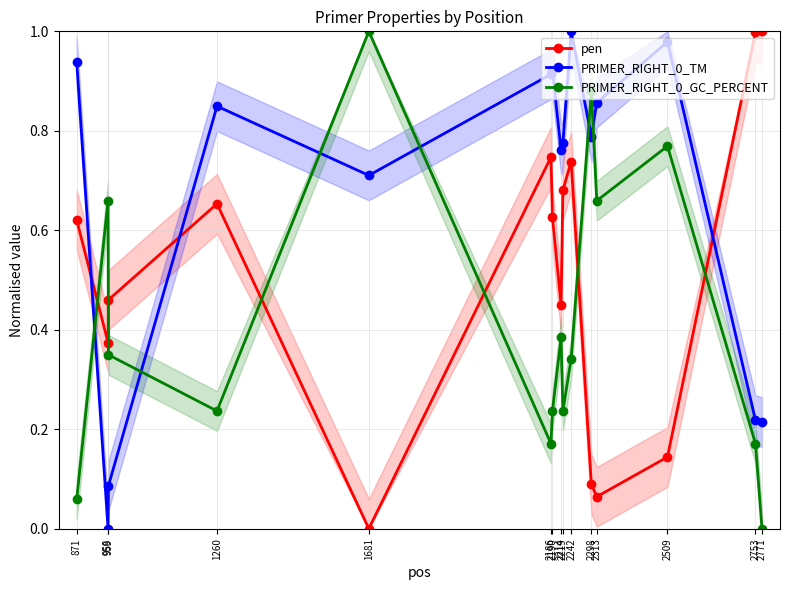

What is the sum of all pen values?

7.6